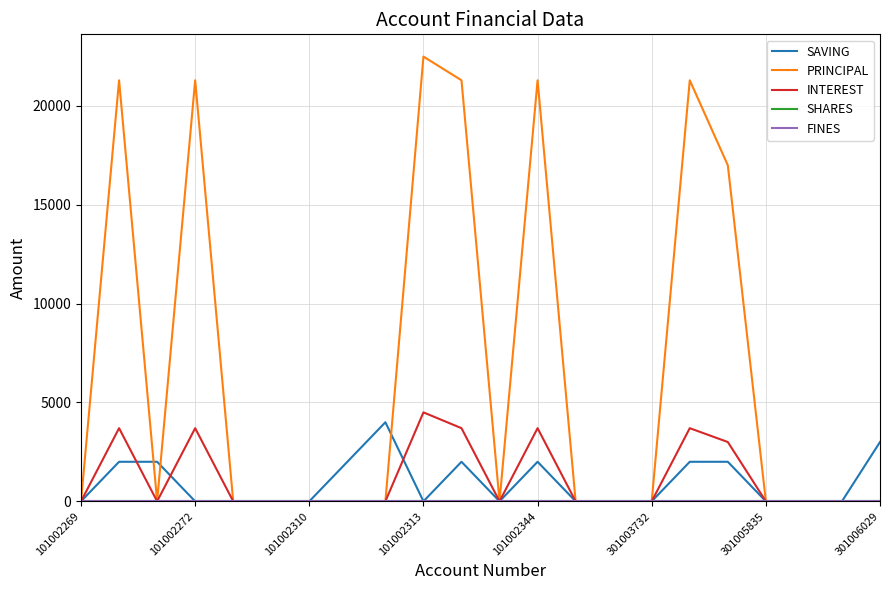

Which series has the largest range (max minus min)?

PRINCIPAL